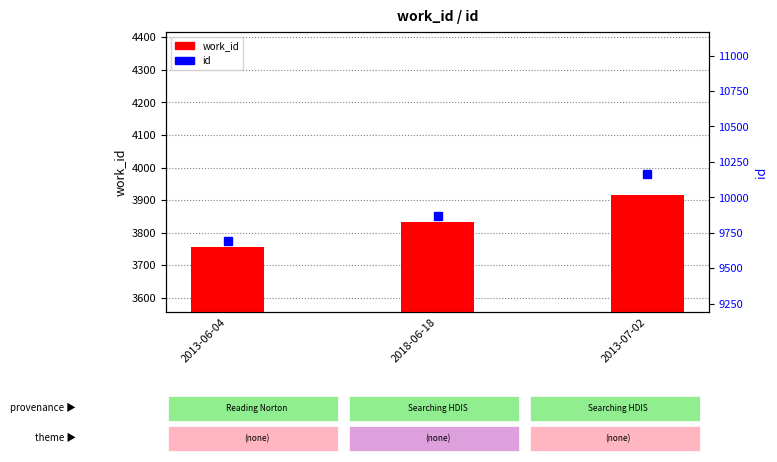

Reading left to right, what are all the values shown in this chart?

work_id: 3757	3834	3916
id: 9692	9866	10166